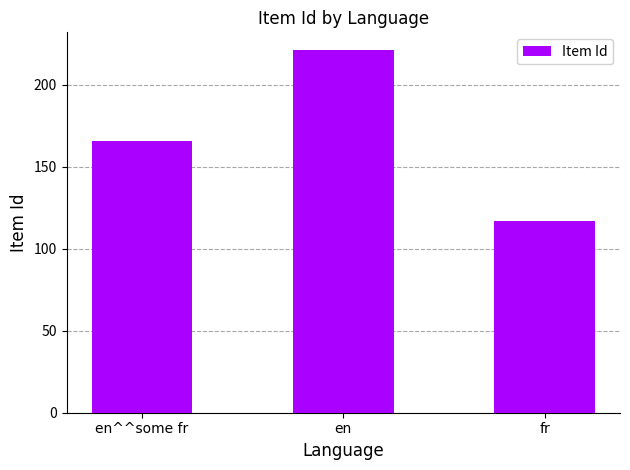

Read the value at en.

221